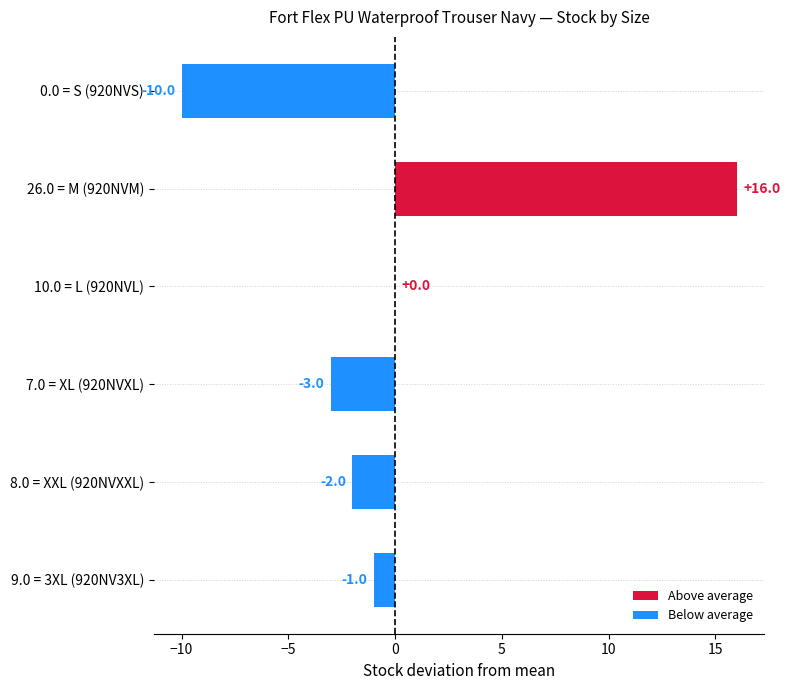

What is the change in value from 26.0 = M (920NVM) to 10.0 = L (920NVL)?

-16